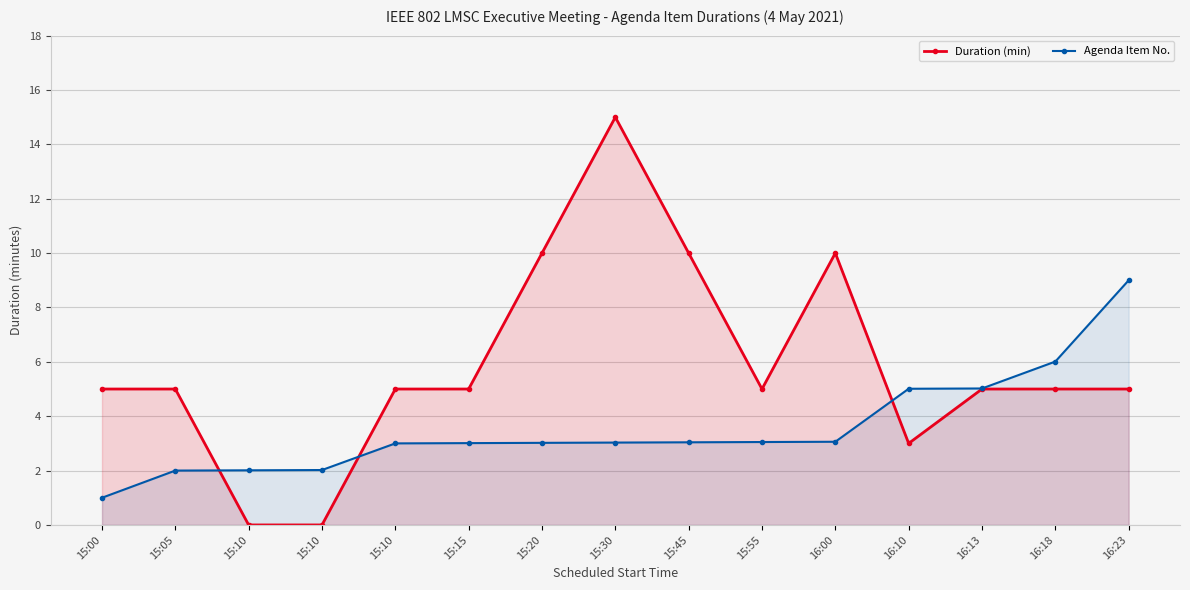

Rank the categories by Agenda Item No. value from highest to lowest.

16:23, 16:18, 16:13, 16:10, 16:00, 15:55, 15:45, 15:30, 15:20, 15:15, 15:10, 15:10, 15:10, 15:05, 15:00